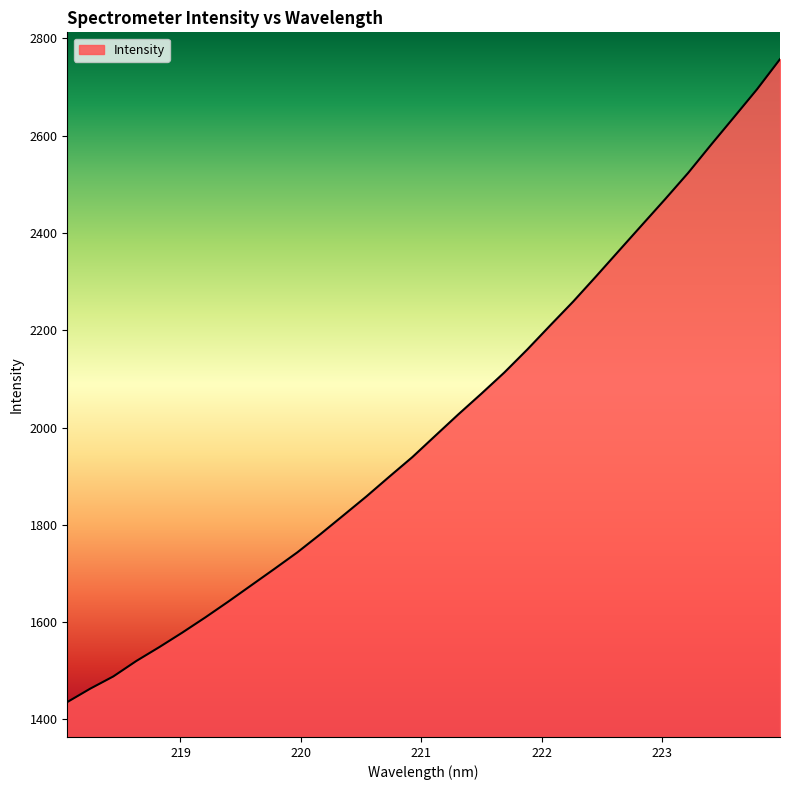

What is the difference between the maximum and minimum values?

1321.7